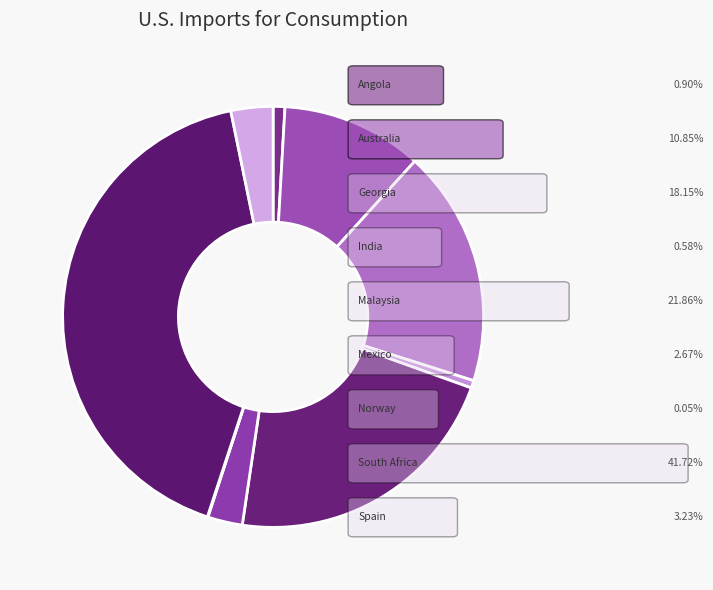

Rank the categories by value from highest to lowest.

South Africa, Malaysia, Georgia, Australia, Spain, Mexico, Angola, India, Norway